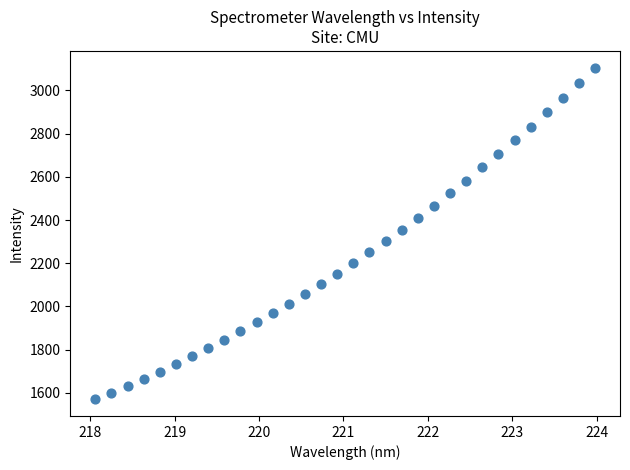

What is the range of Y values (max minus min)?

1534.9